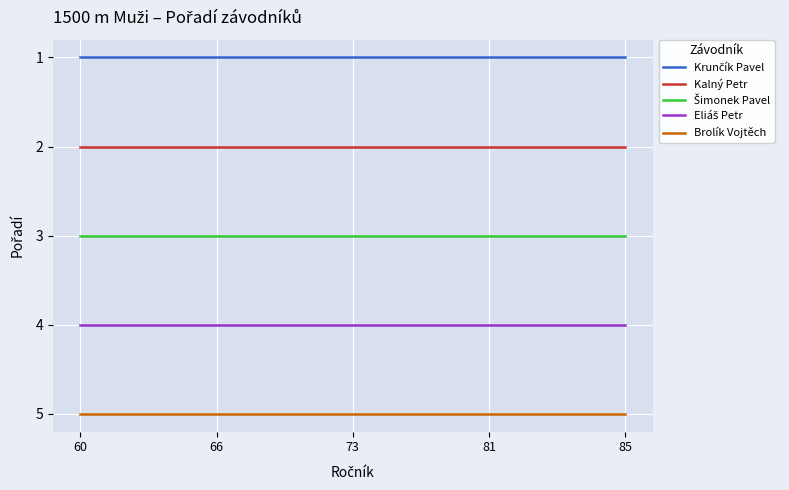

How many lines are shown in the chart?

5